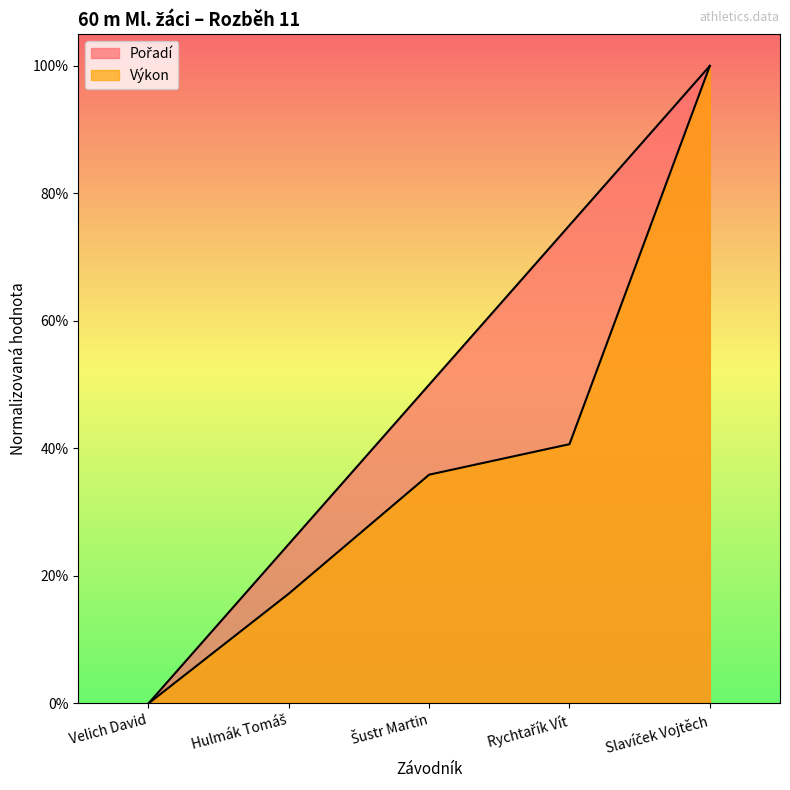

True or false: Pořadí and Výkon intersect in this chart.

False